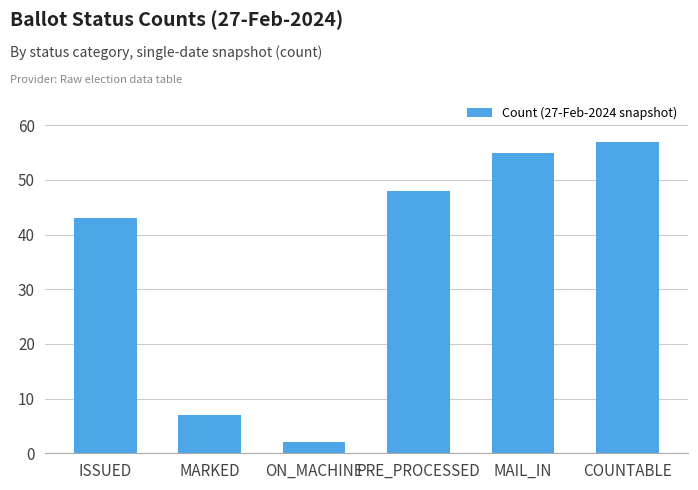

What is the difference between the values at MAIL_IN and ISSUED?

12